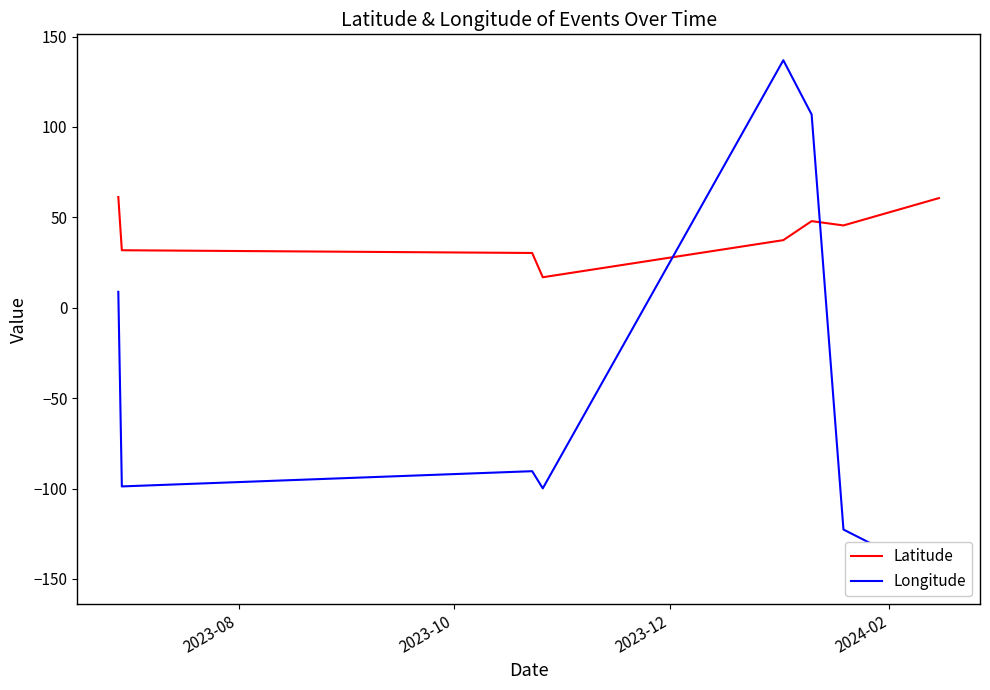

True or false: Longitude has a value of 52.4 at 4.

False